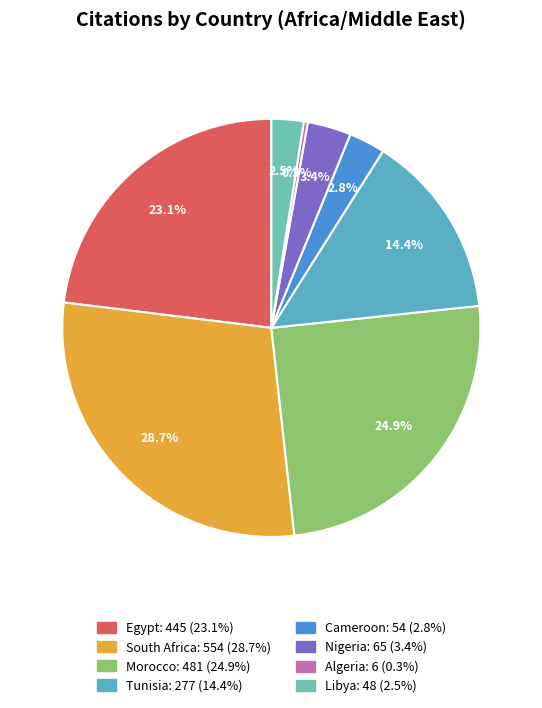

Does any single category account for the majority?

No